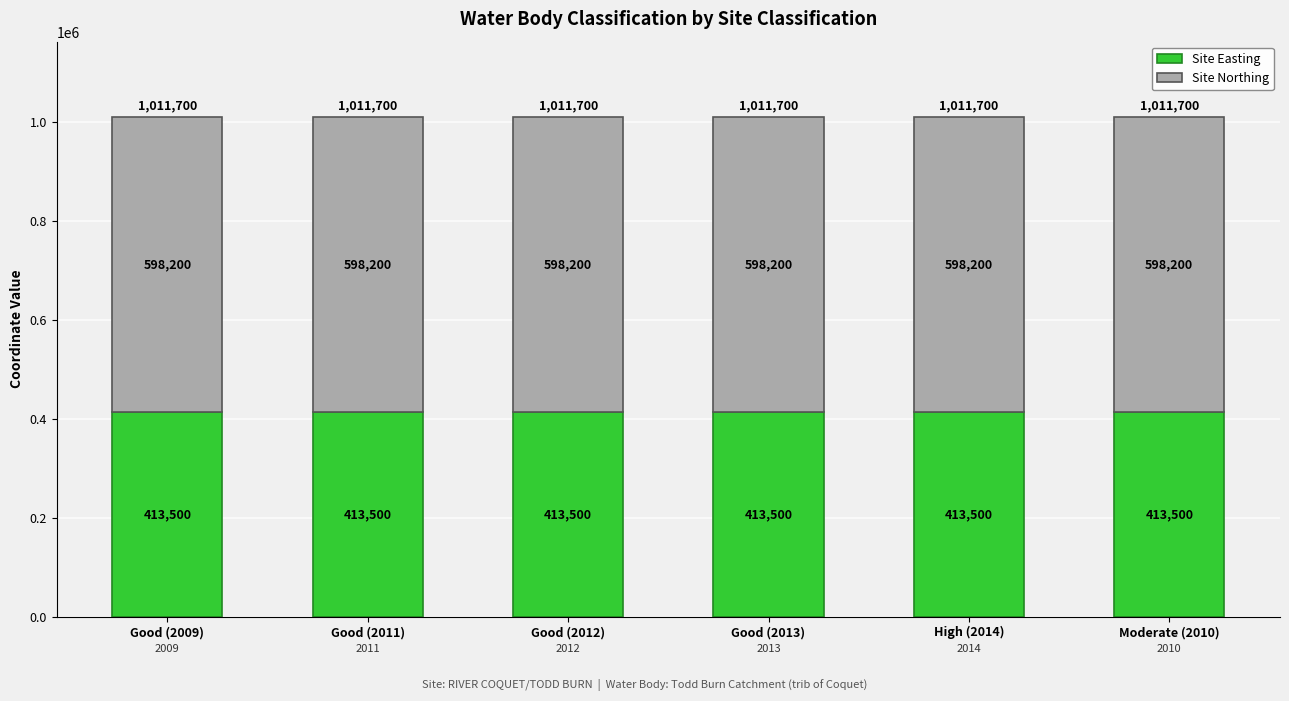

What value does the Site Easting series have at Good (2009)?

413500